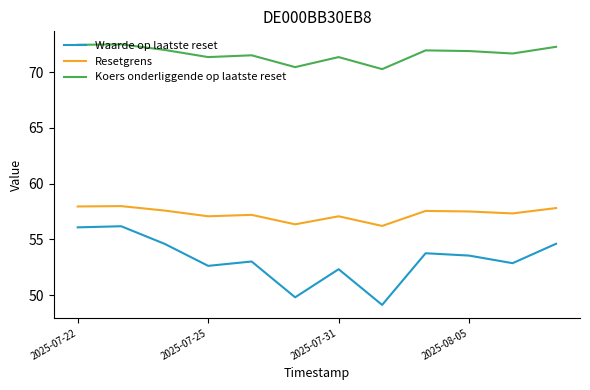

Which series has the widest spread of values?

Waarde op laatste reset